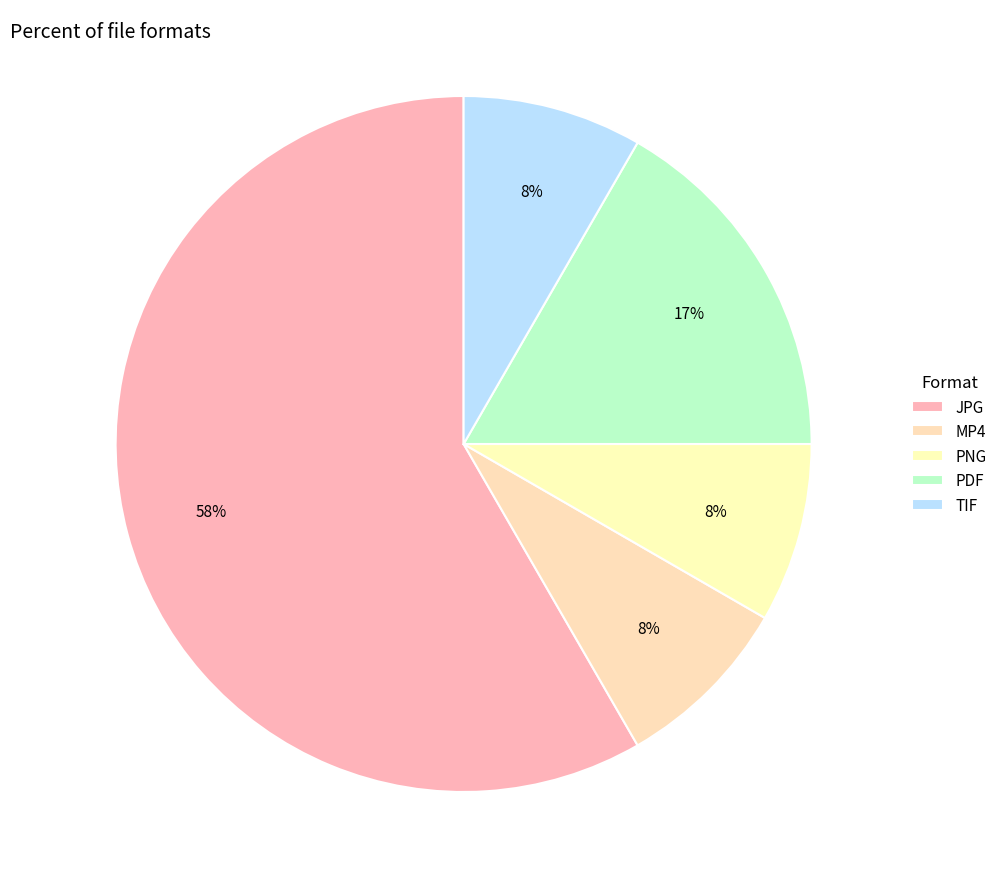

Is JPG the majority of the pie?

Yes